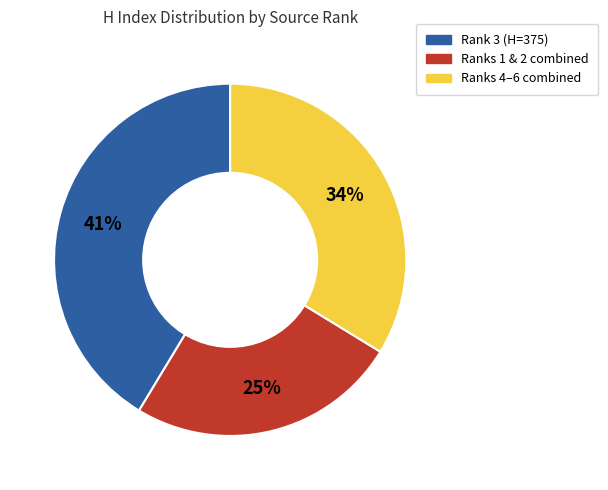

To the nearest percent, what is the difference between the largest and smallest slice percentages?

16%